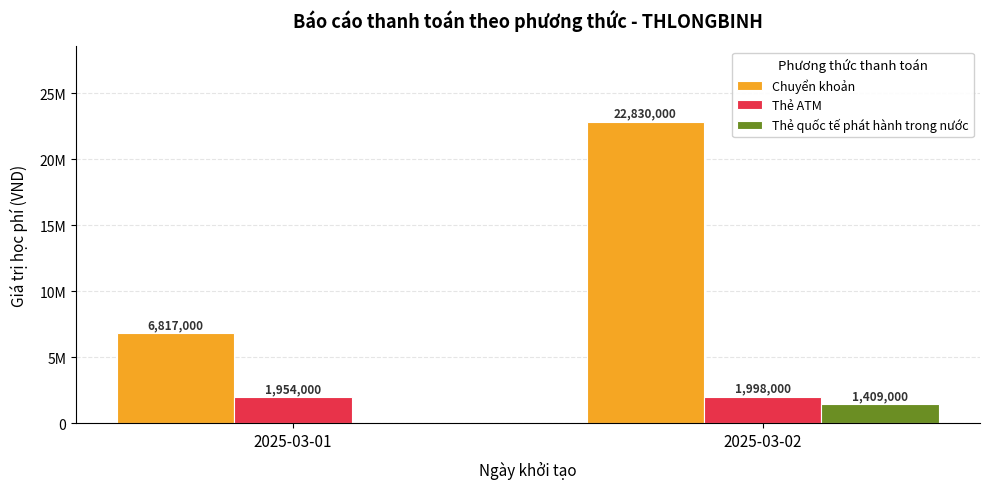

Between 2025-03-01 and 2025-03-02, which series saw the biggest shift?

Chuyển khoản